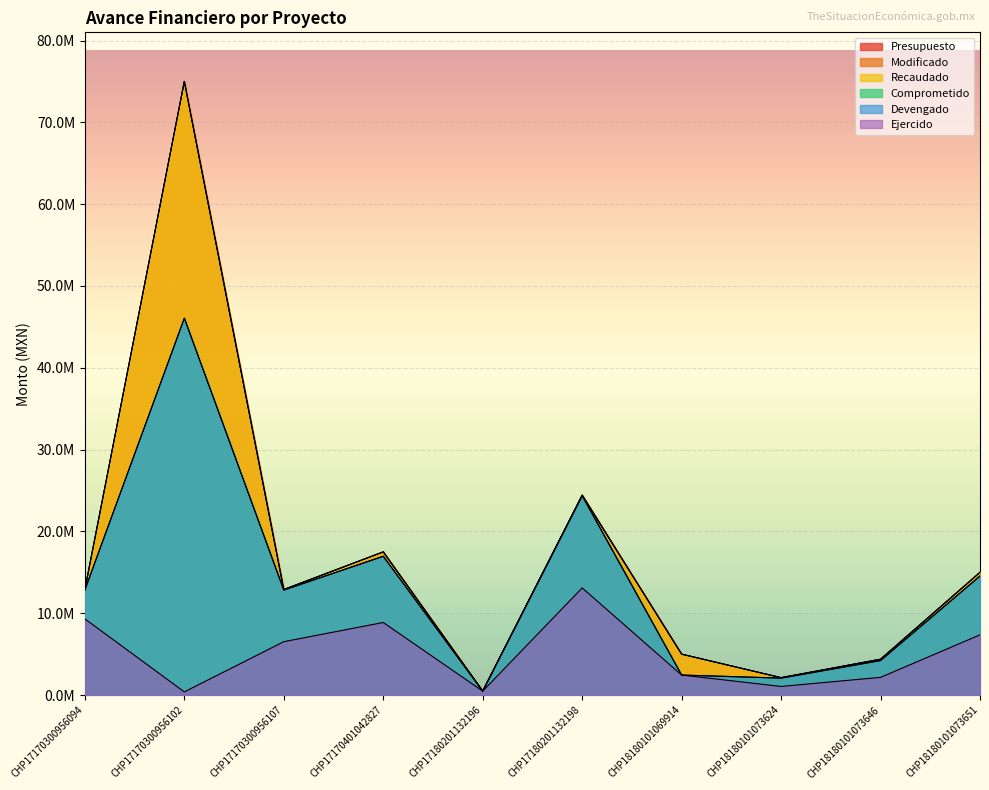

Does the chart display data point markers on the line(s)?

No